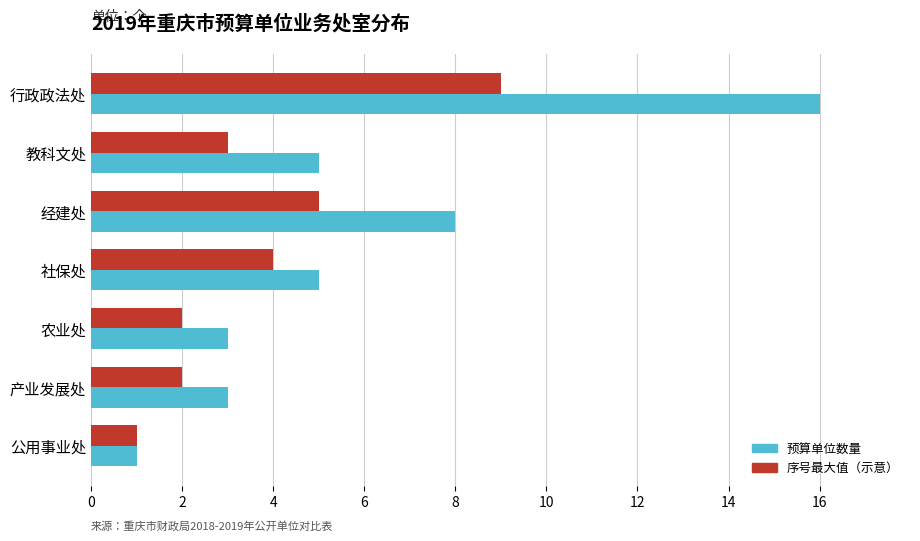

Count the number of categories in the chart.

7